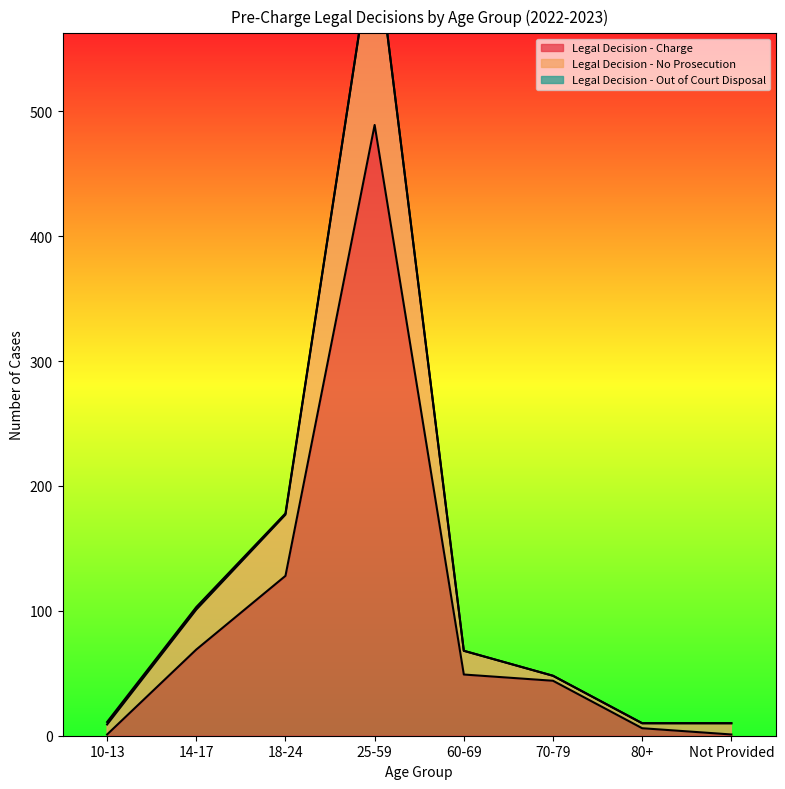

What is the highest value of the Legal Decision - Charge series?

489